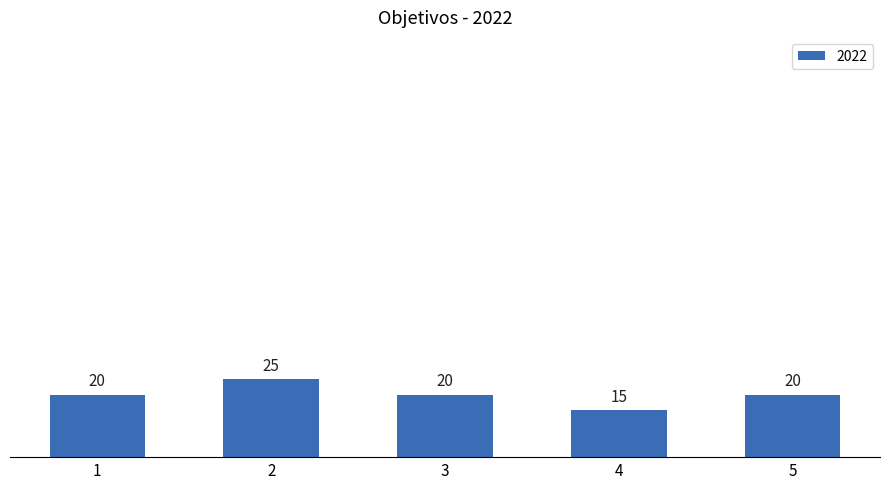

What is the average value?

20